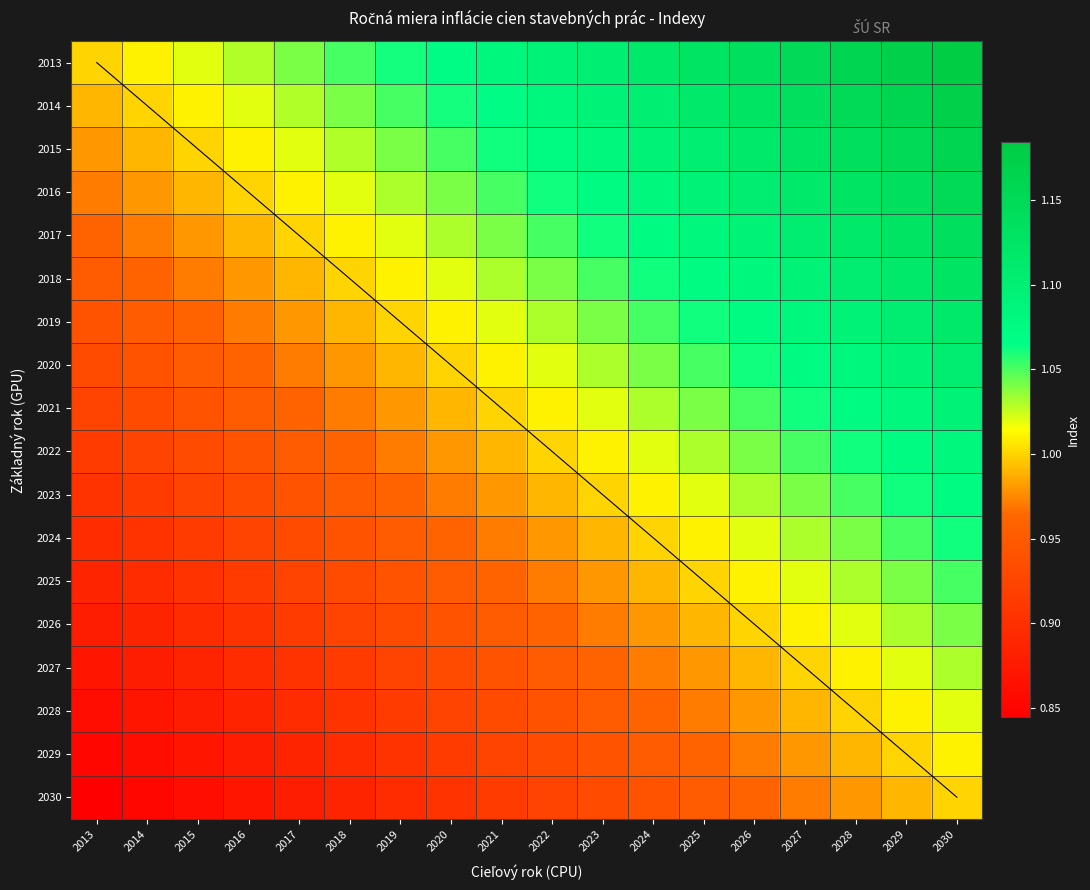

At how many categories does at least one series exceed 1?

17